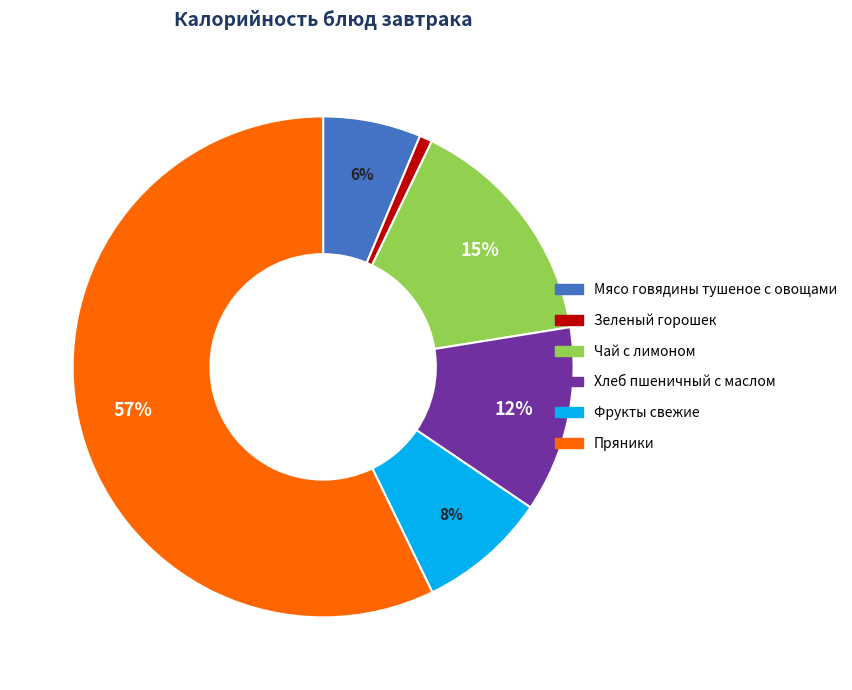

How many slices are in this pie chart?

6